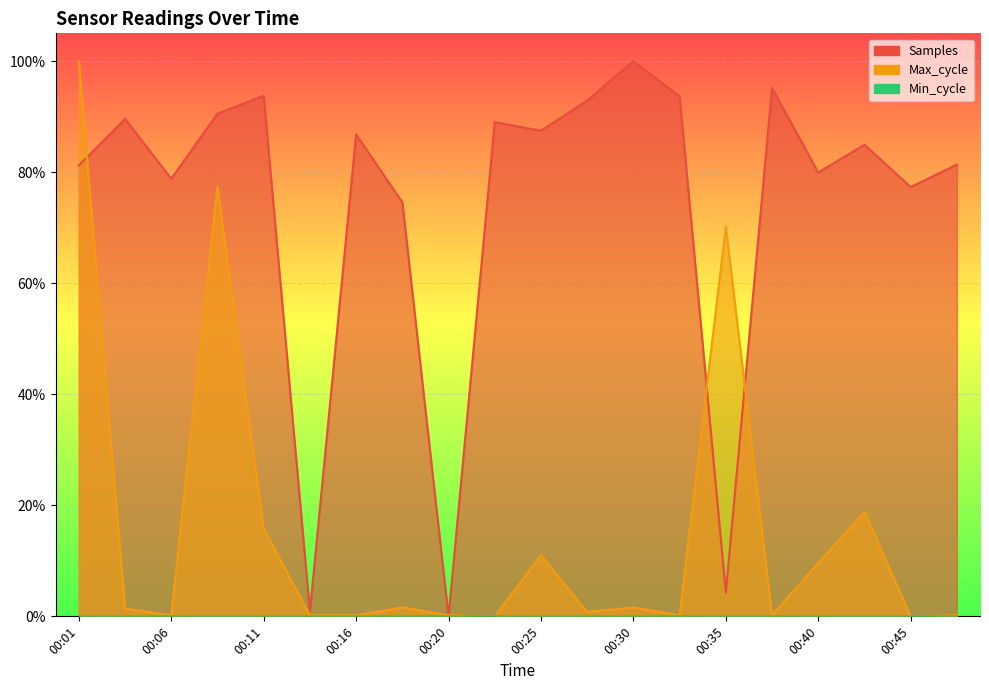

What is the difference between the maximum and second lowest values in the Max_cycle series?

1.0